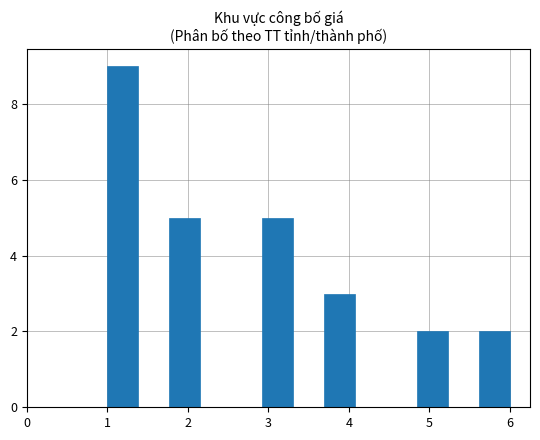

Read against the x-axis, roughly where is the centre of the tallest bar?

1.2